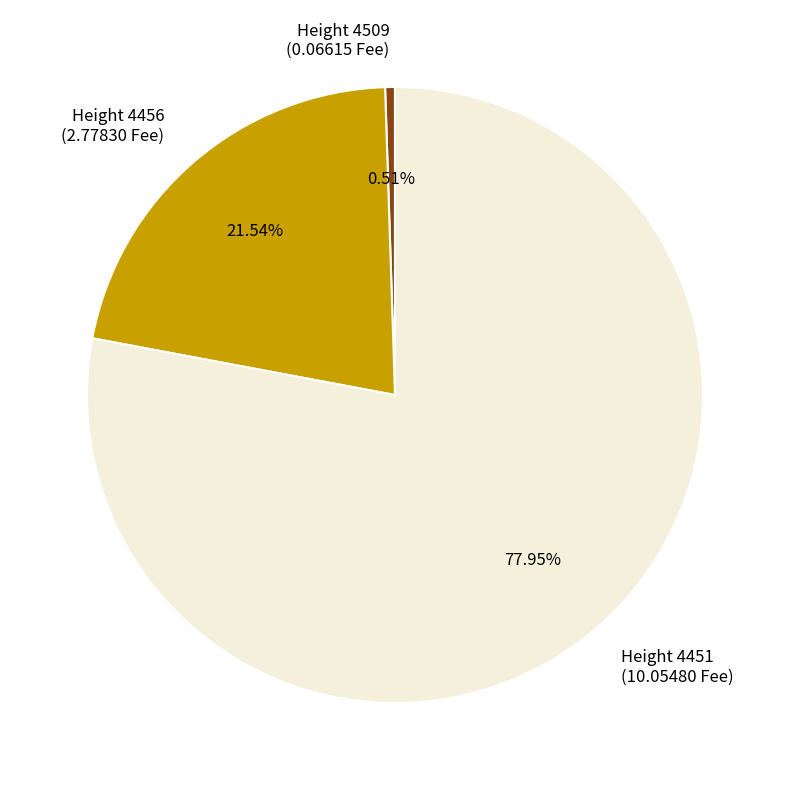

Which category has the biggest portion of the pie?

Height 4451 (10.05480 Fee)